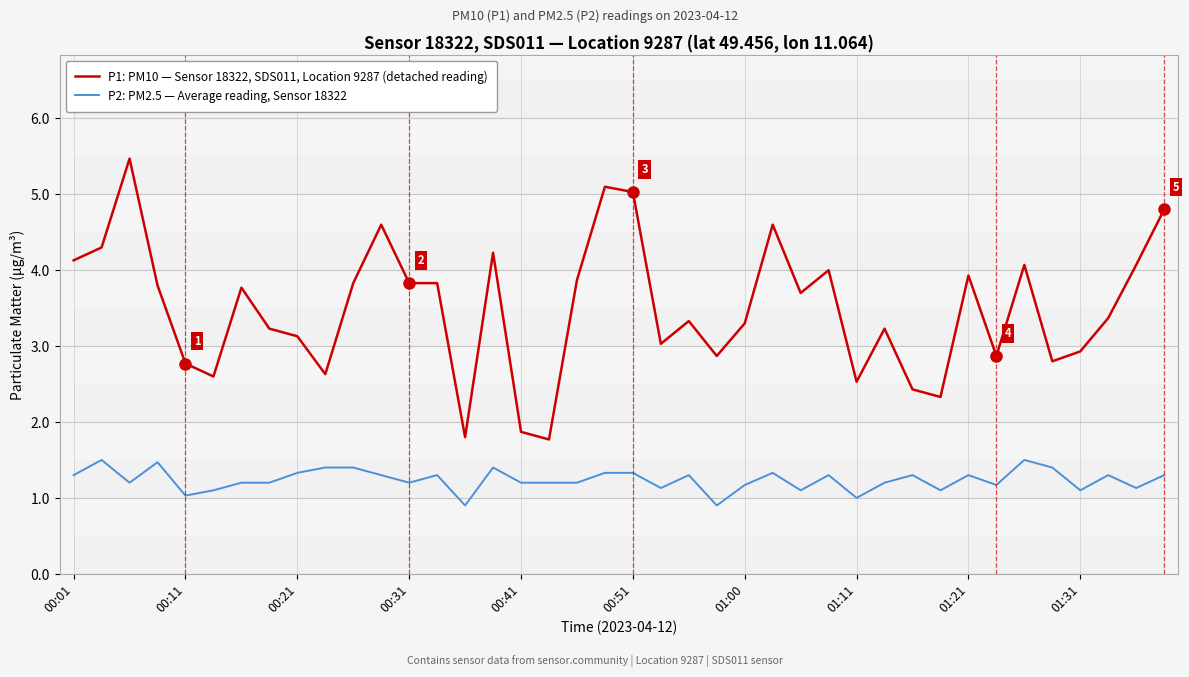

At which label does P1: PM10 — Sensor 18322, SDS011, Location 9287 (detached reading) first exceed 3?

00:01